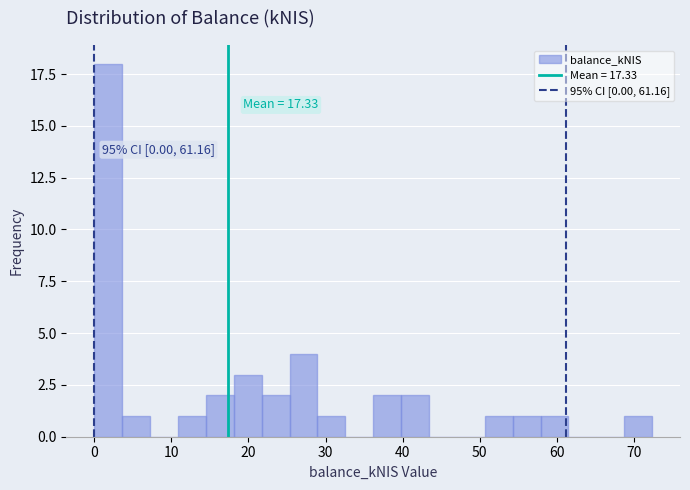

Read against the x-axis, roughly where is the centre of the tallest bar?

2